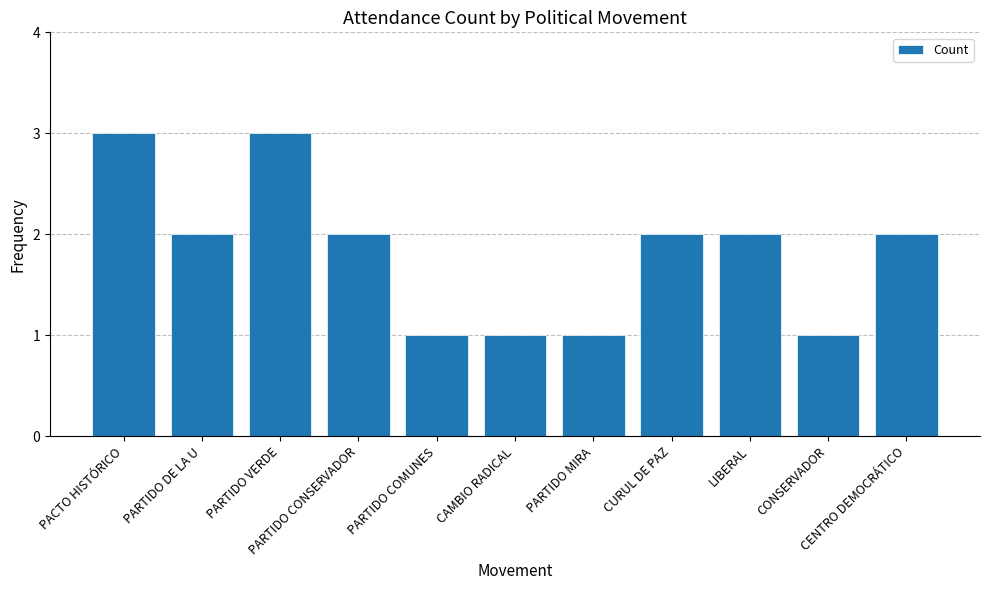

Does the chart contain any negative values?

No